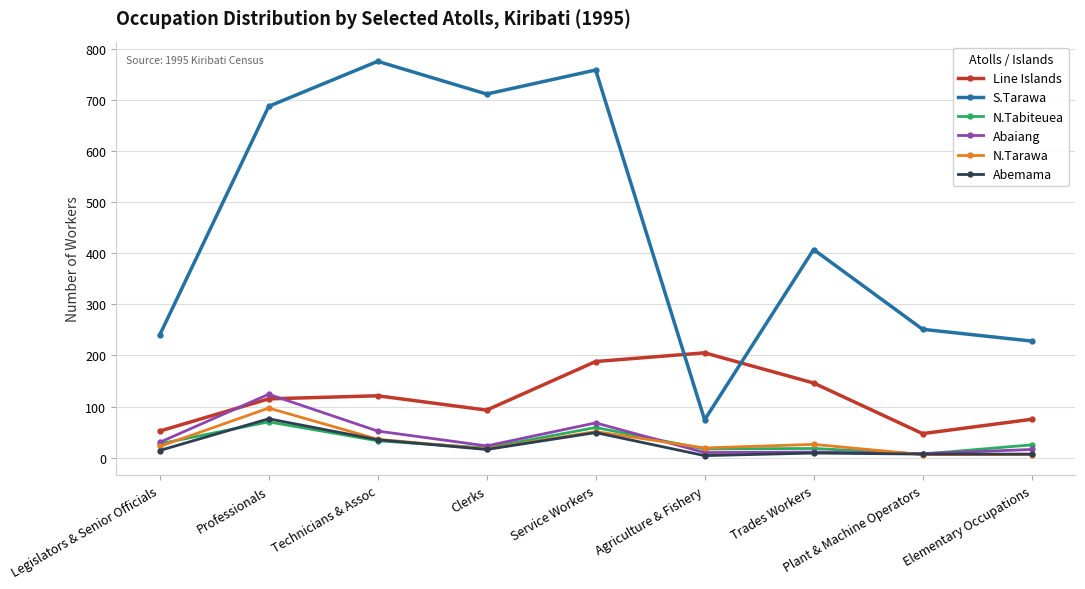

The value of N.Tarawa at Service Workers is 51. True or false?

True